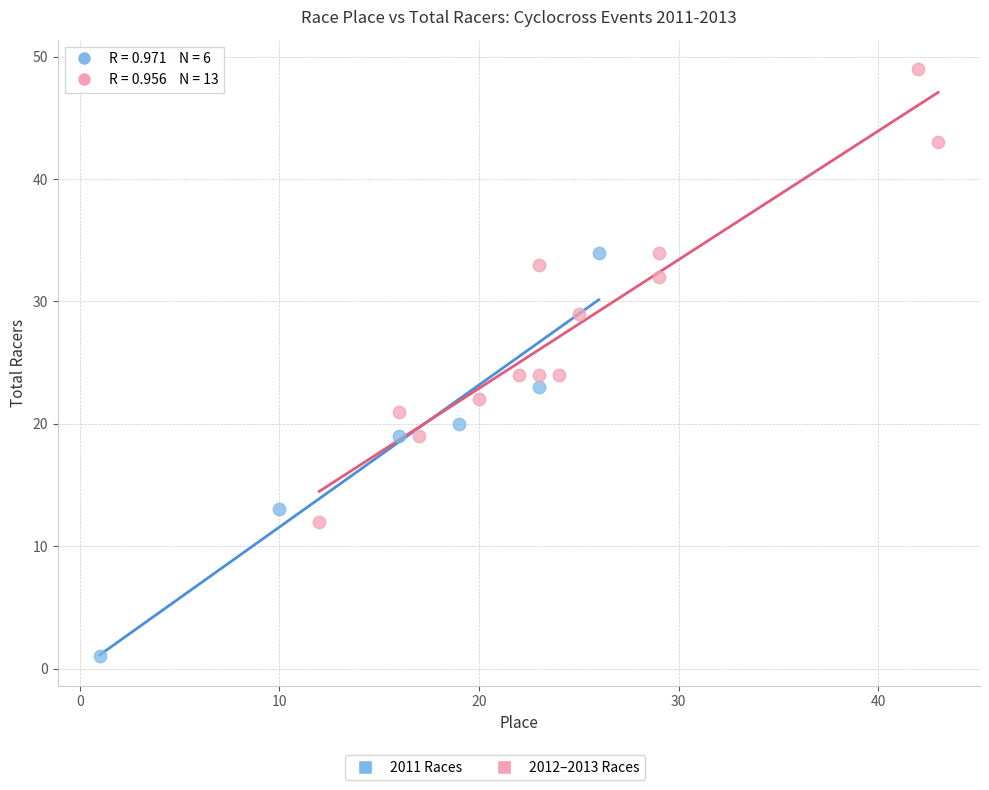

Which series reaches the maximum Y coordinate?

2012–2013 Races